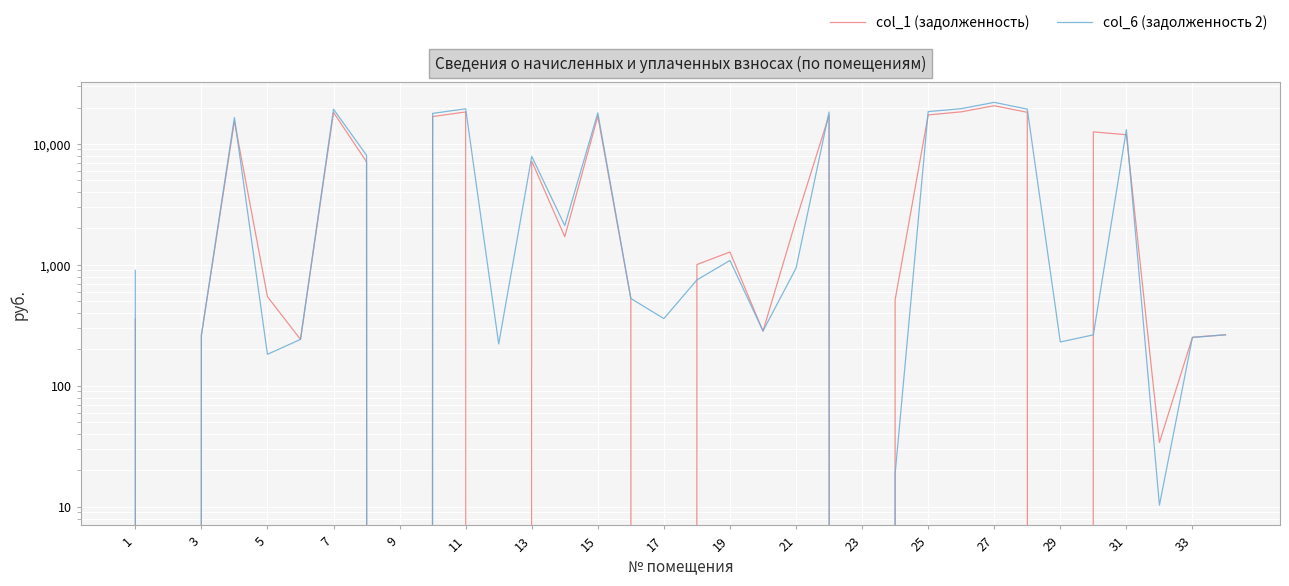

Is the value of col_6 (задолженность 2) at 13 greater than the value of col_1 (задолженность) at 29?

Yes